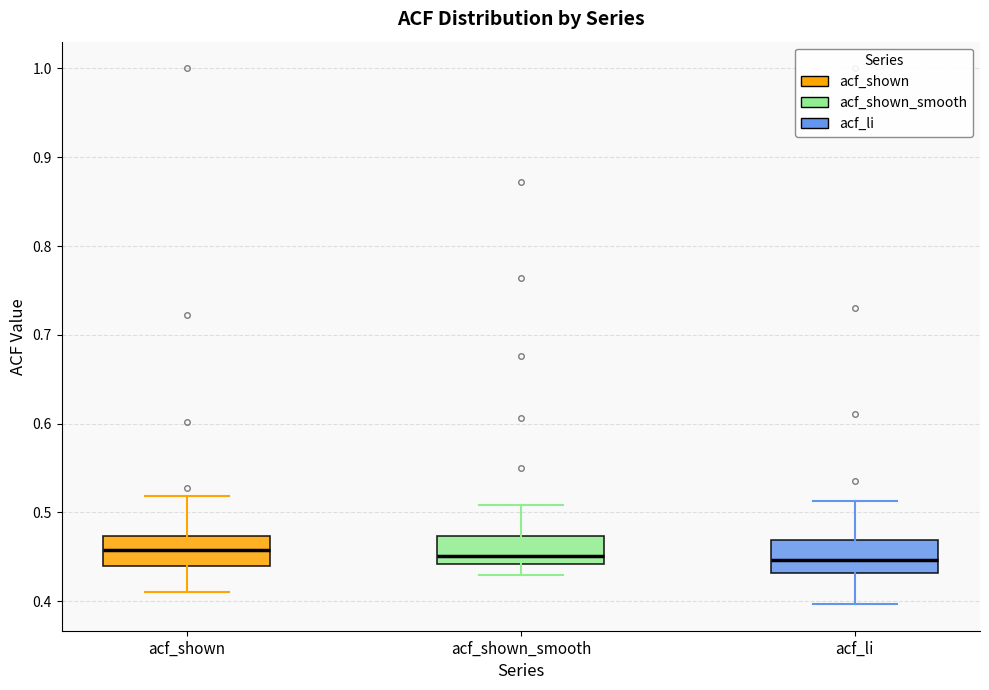

Reading left to right, read every box against the y-axis: the position of its median line, the range the box covers, and the ends of its whiskers. The values are not printed on the chart, so give them approximately, as read against the axis.

acf_shown: median 0.46, box 0.44 to 0.47, whiskers 0.41 to 0.52
acf_shown_smooth: median 0.45, box 0.44 to 0.47, whiskers 0.43 to 0.51
acf_li: median 0.45, box 0.43 to 0.47, whiskers 0.40 to 0.51